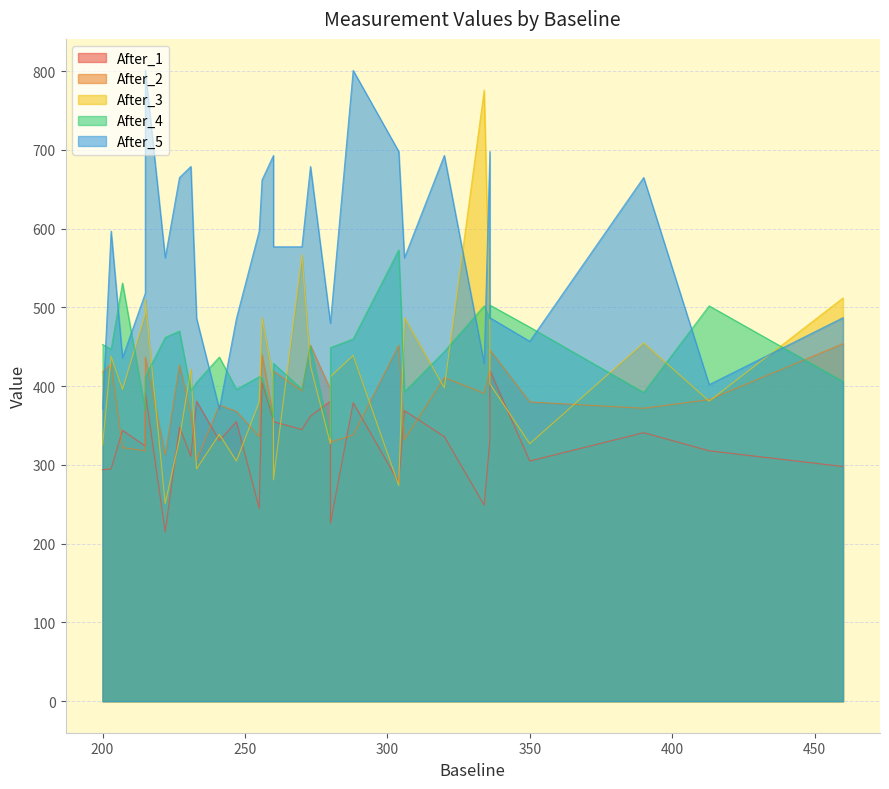

What is the value of the After_2 point at the 28th from the left?

391